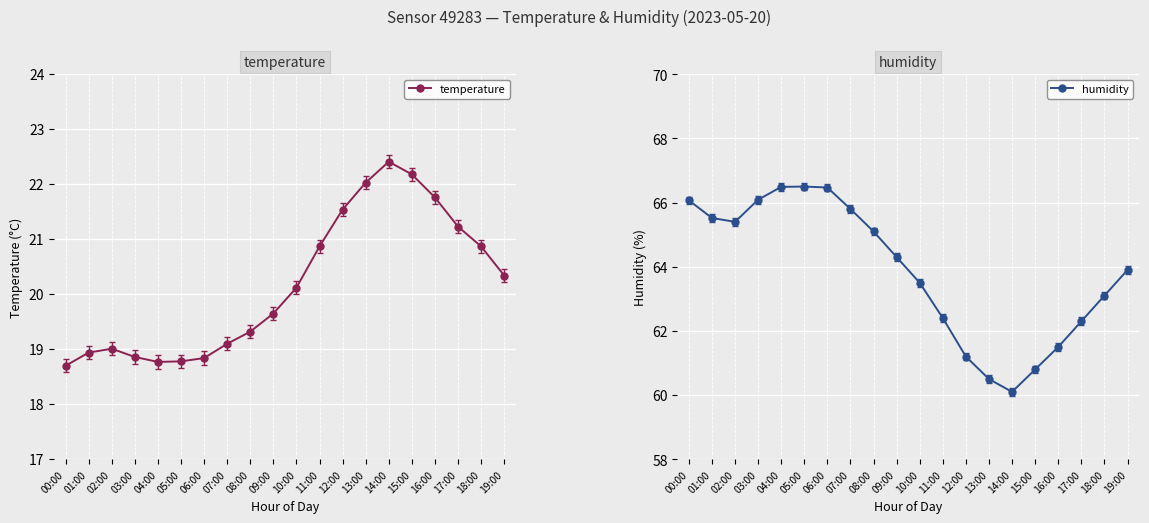

What is the label of the 8th point from the right?

12:00